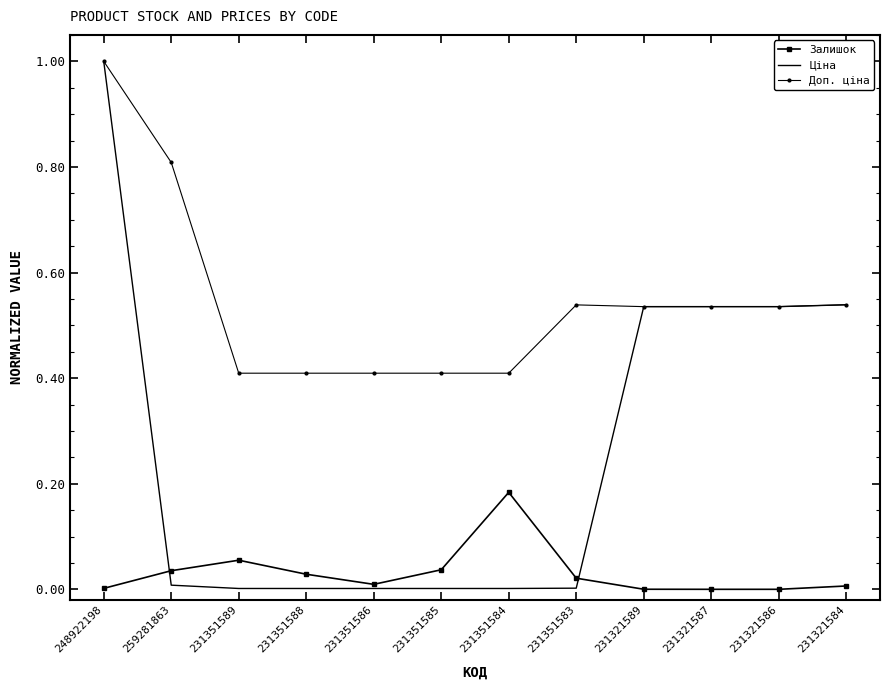

Rank the series by their average value, from highest to lowest.

Доп. ціна, Ціна, Залишок